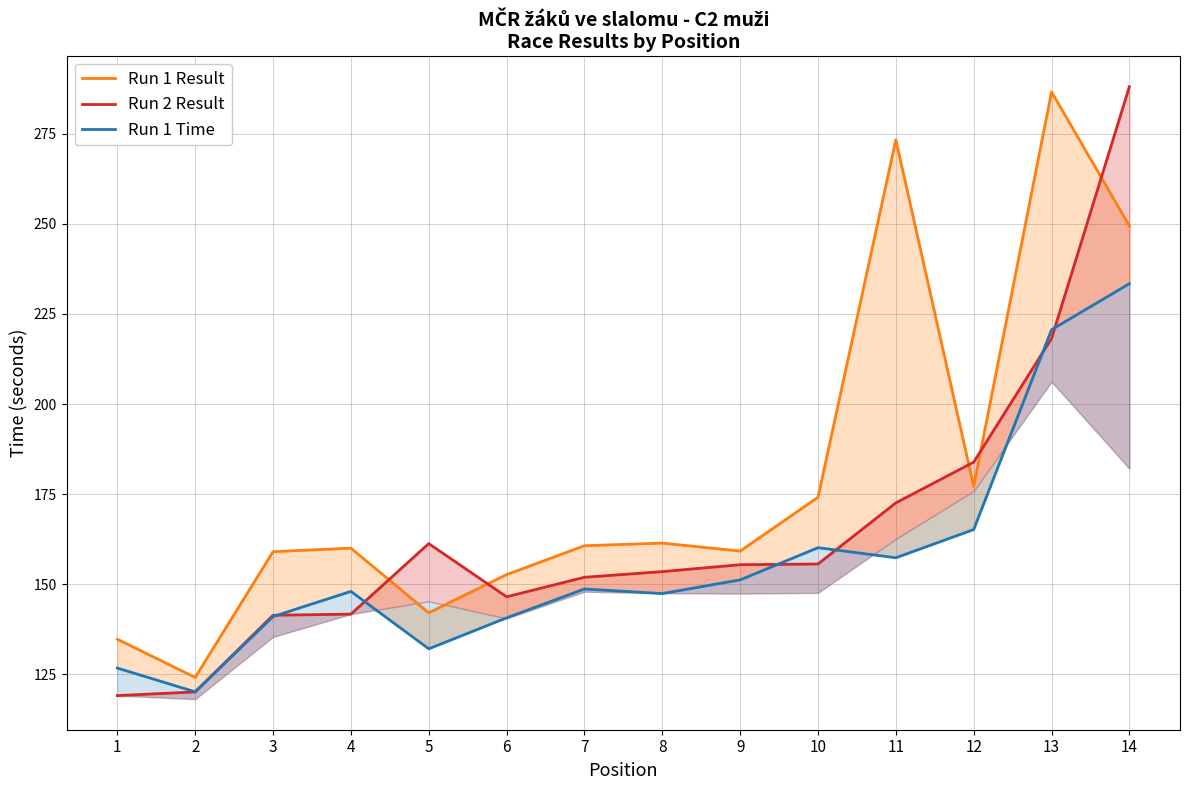

What is the value of the Run 1 Time point at the 14th from the left?

233.4